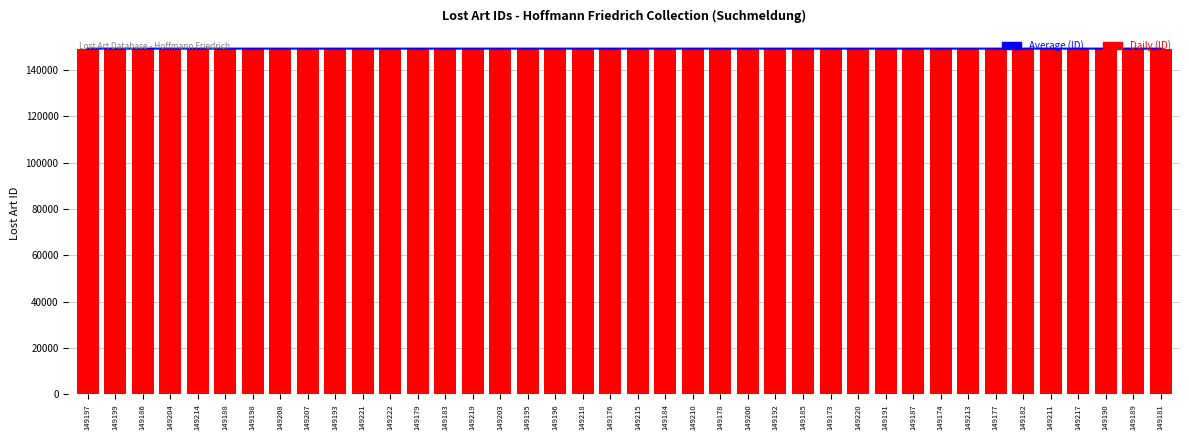

What is the greatest value displayed?

149222.0